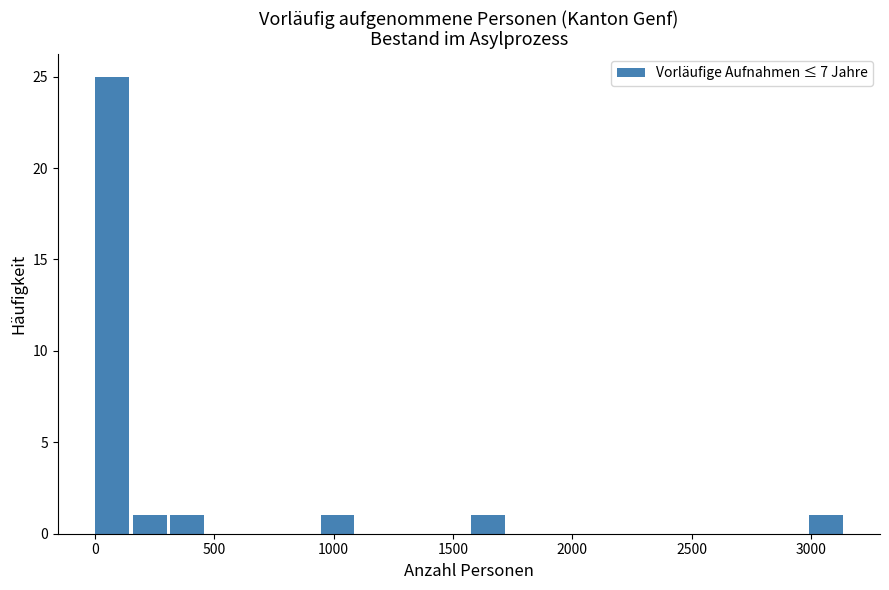

Around what value on the x-axis is the tallest bar? Give the approximate position of its centre, as read against the axis.

50